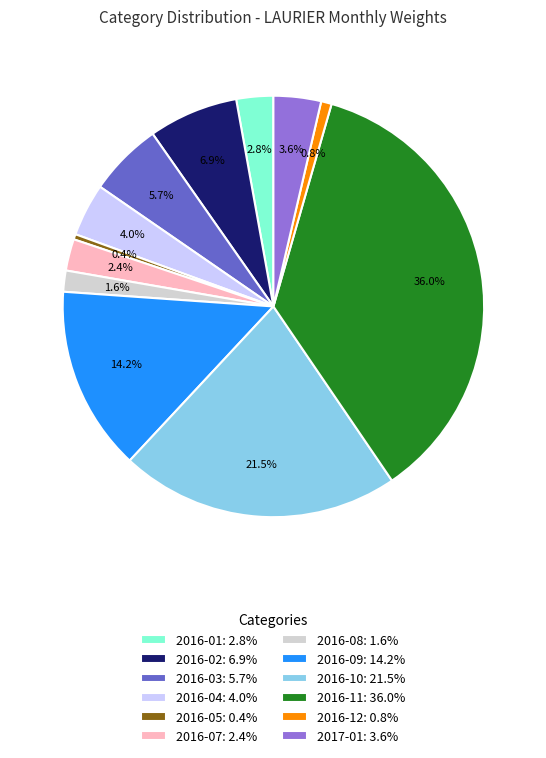

Count the number of slices in the pie.

12